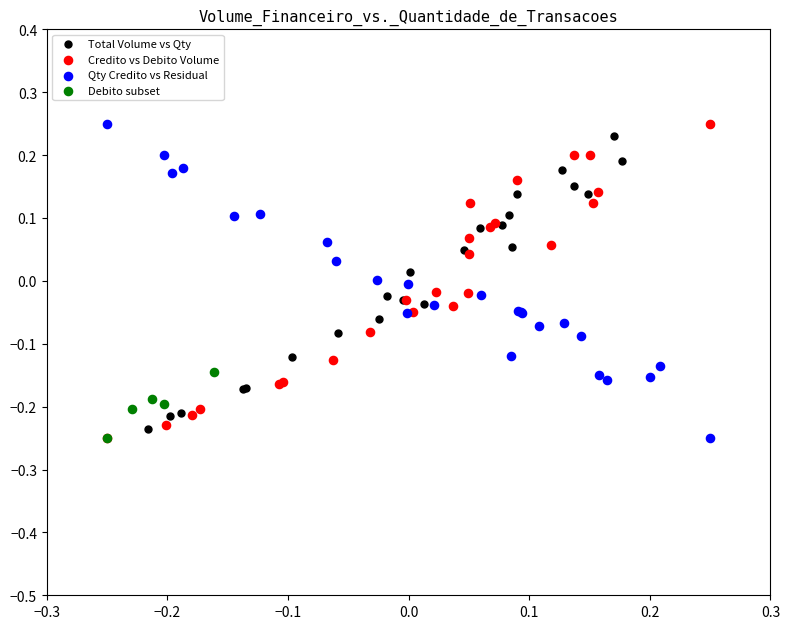

What are all the series names shown in the legend?

Total Volume vs Qty, Credito vs Debito Volume, Qty Credito vs Residual, Debito subset